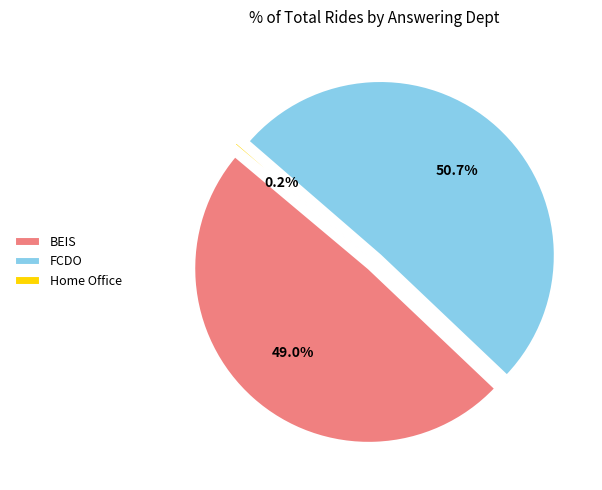

To the nearest percent, what portion does Business, Energy and Industrial Strategy represent?

49%